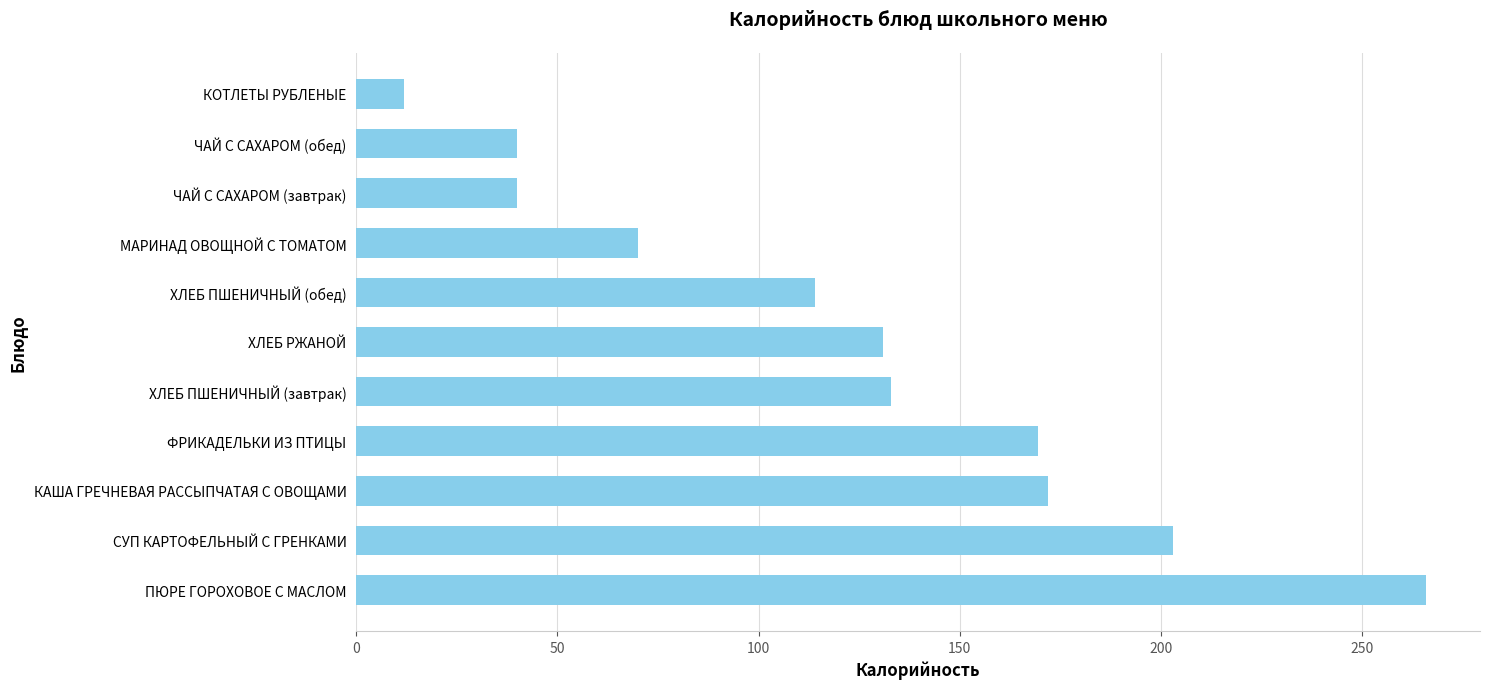

The chart shows a value of 131.0 at ХЛЕБ РЖАНОЙ. True or false?

True